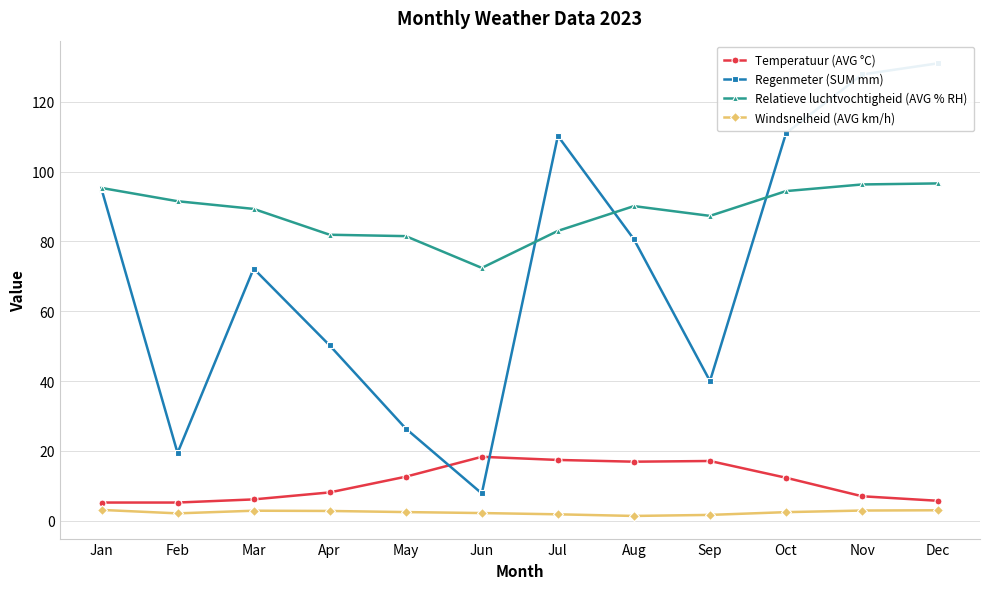

Is the value of Windsnelheid (AVG km/h) at Jul greater than the value of Regenmeter (SUM mm) at Apr?

No